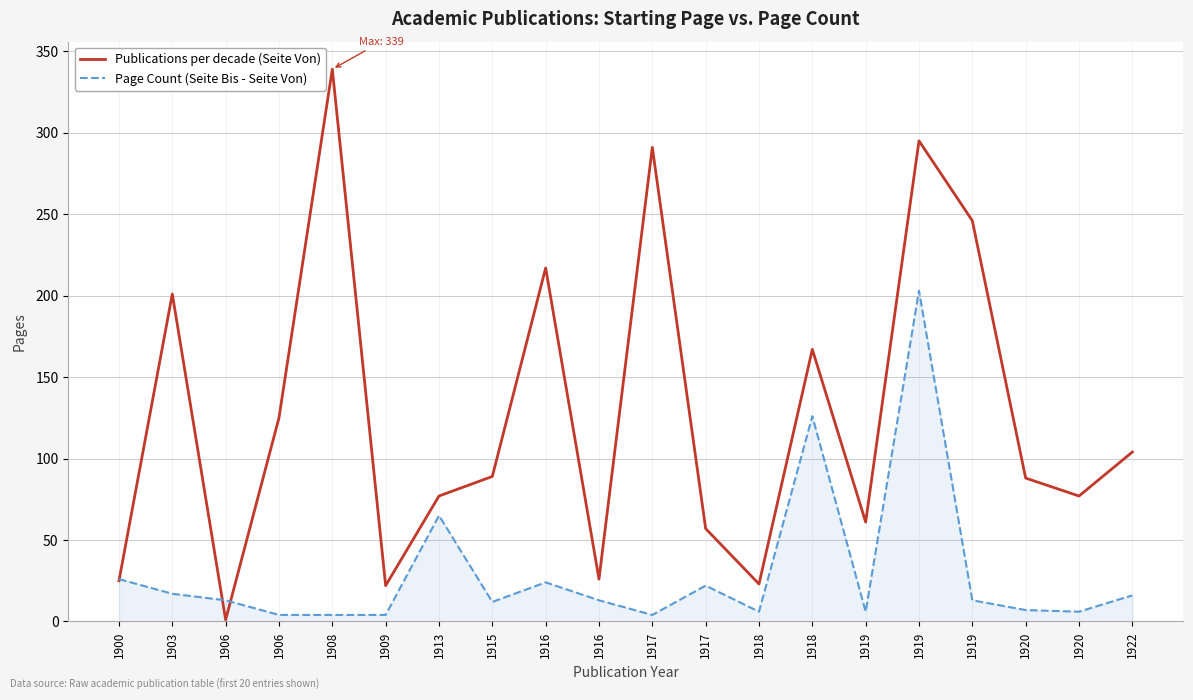

Is it true that Publications per decade (Seite Von) equals 13 at 1919?

False